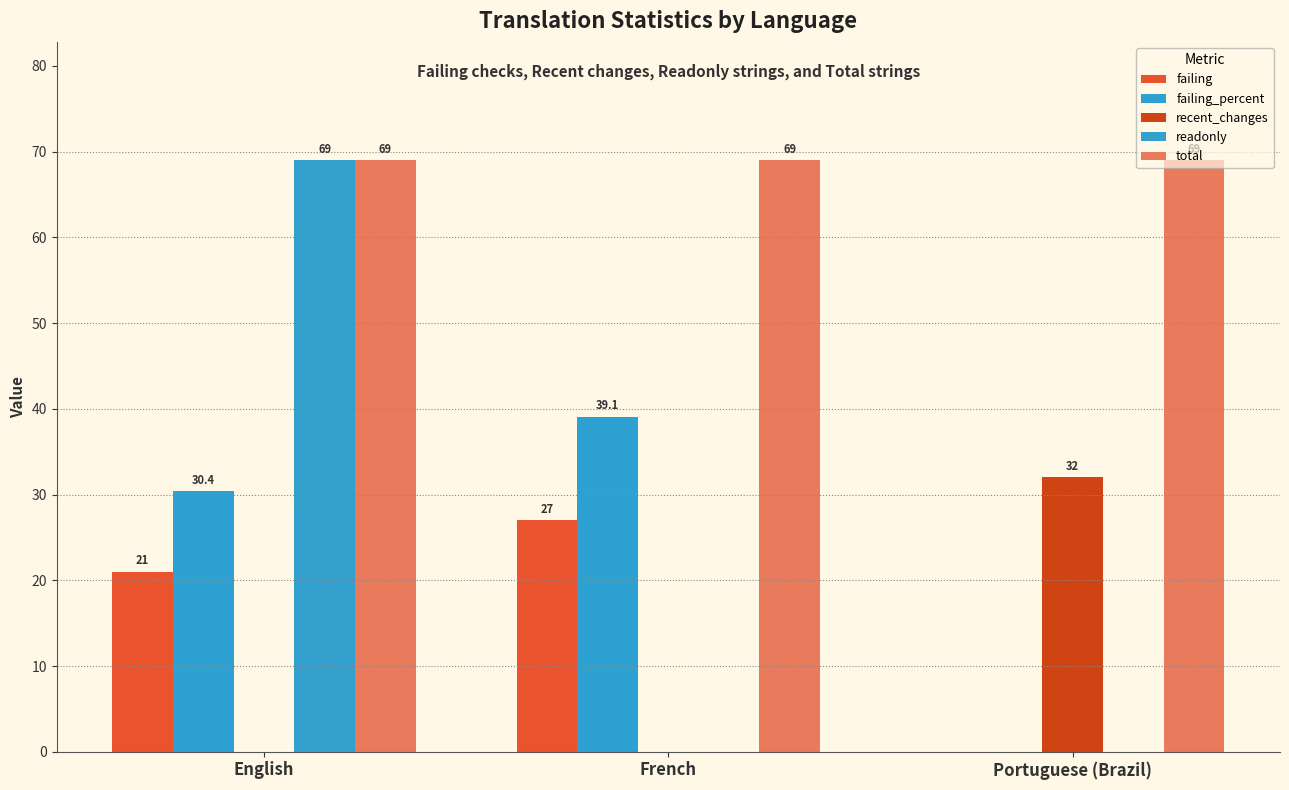

Which series has the largest total across all categories?

total